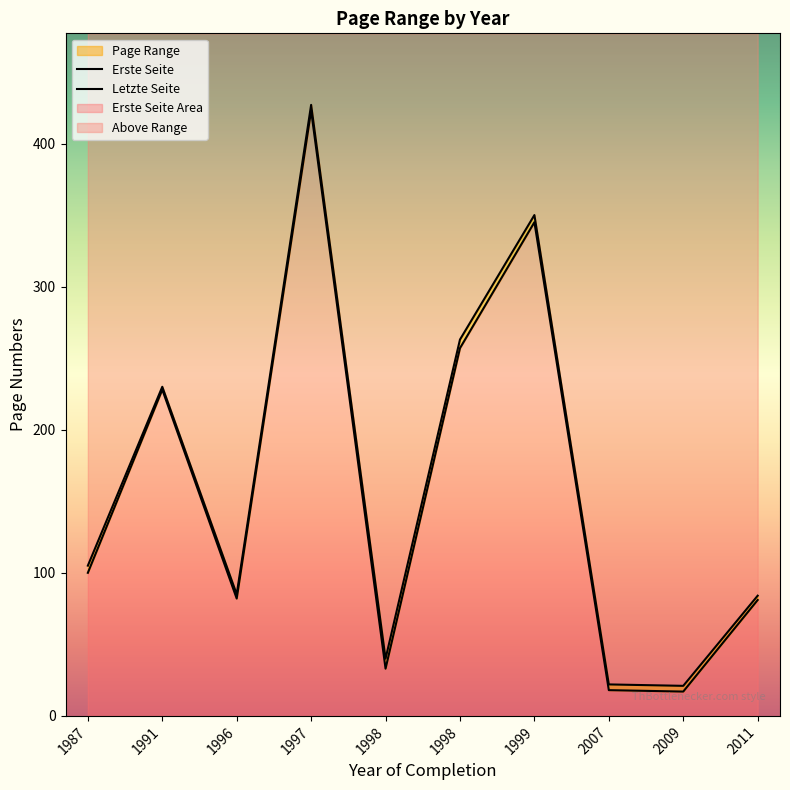

Where does the Letzte Seite series first go above 105?

1991